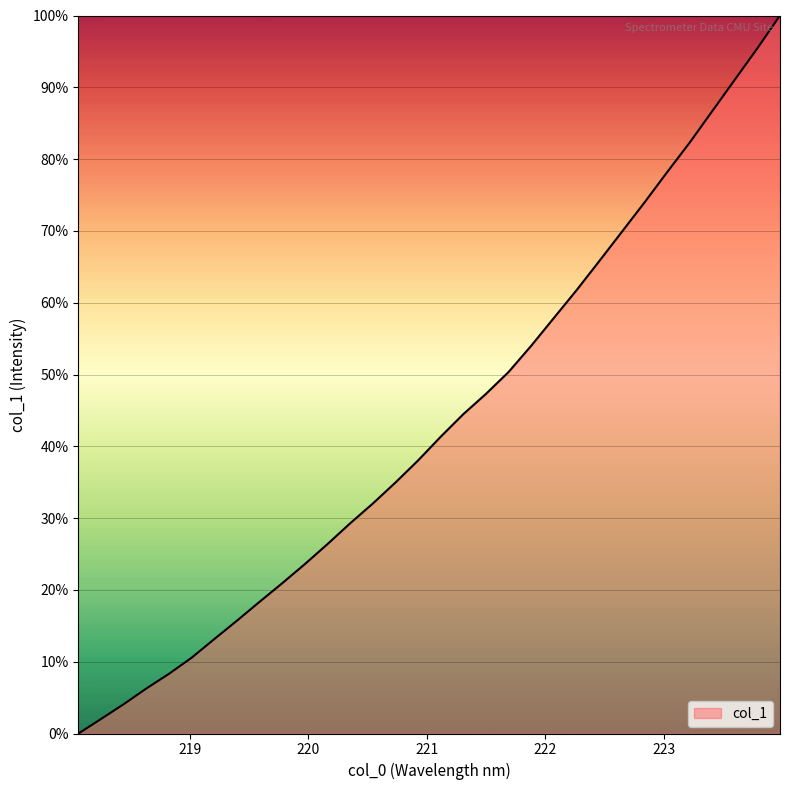

What is the difference between the maximum and minimum values?

100.0